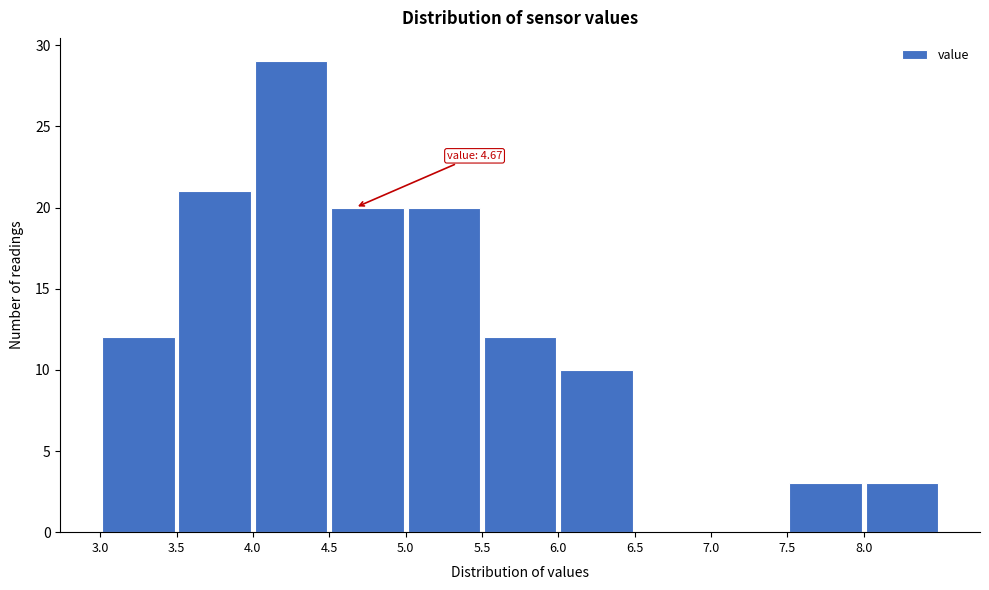

Which range on the x-axis has the tallest bar?

4.0 to 4.5